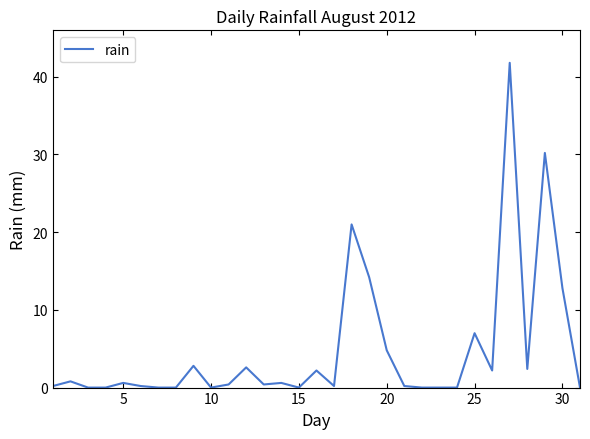

What is the difference between the maximum and minimum values?

41.8